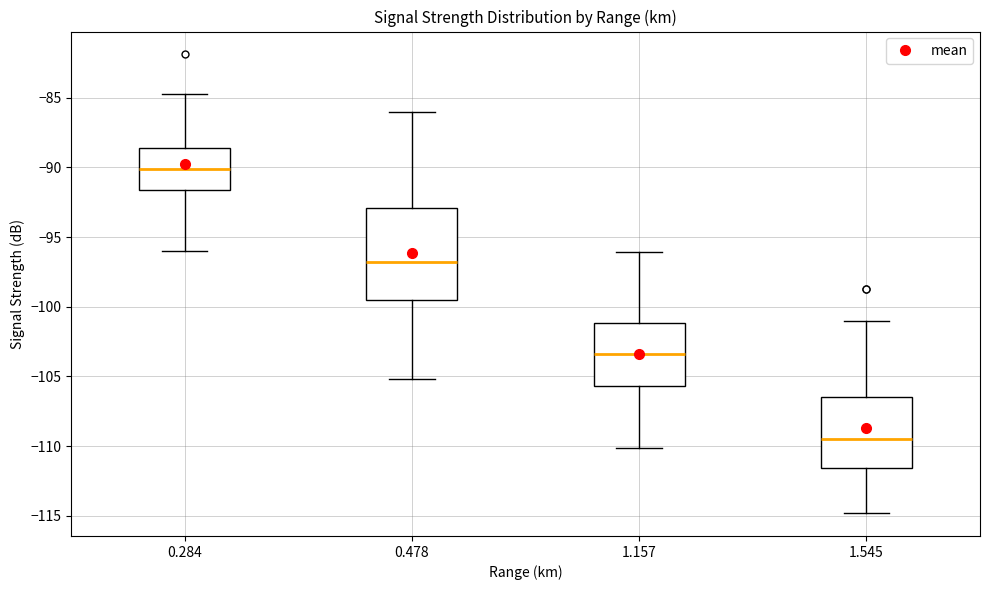

Reading left to right, read every box against the y-axis: the position of its median line, the range the box covers, and the ends of its whiskers. The values are not printed on the chart, so give them approximately, as read against the axis.

0.284: median -90.0, box -91.5 to -88.5, whiskers -96.0 to -84.5
0.478: median -97.0, box -99.5 to -93.0, whiskers -105.0 to -86.0
1.157: median -103.5, box -105.5 to -101.0, whiskers -110.0 to -96.0
1.545: median -109.5, box -111.5 to -106.5, whiskers -115.0 to -101.0